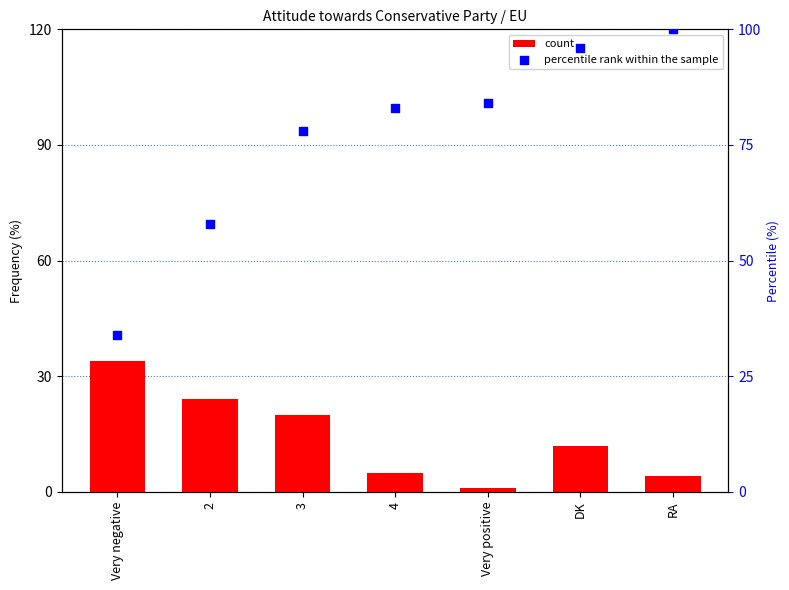

Which series reaches the maximum Y coordinate?

percentile rank within the sample